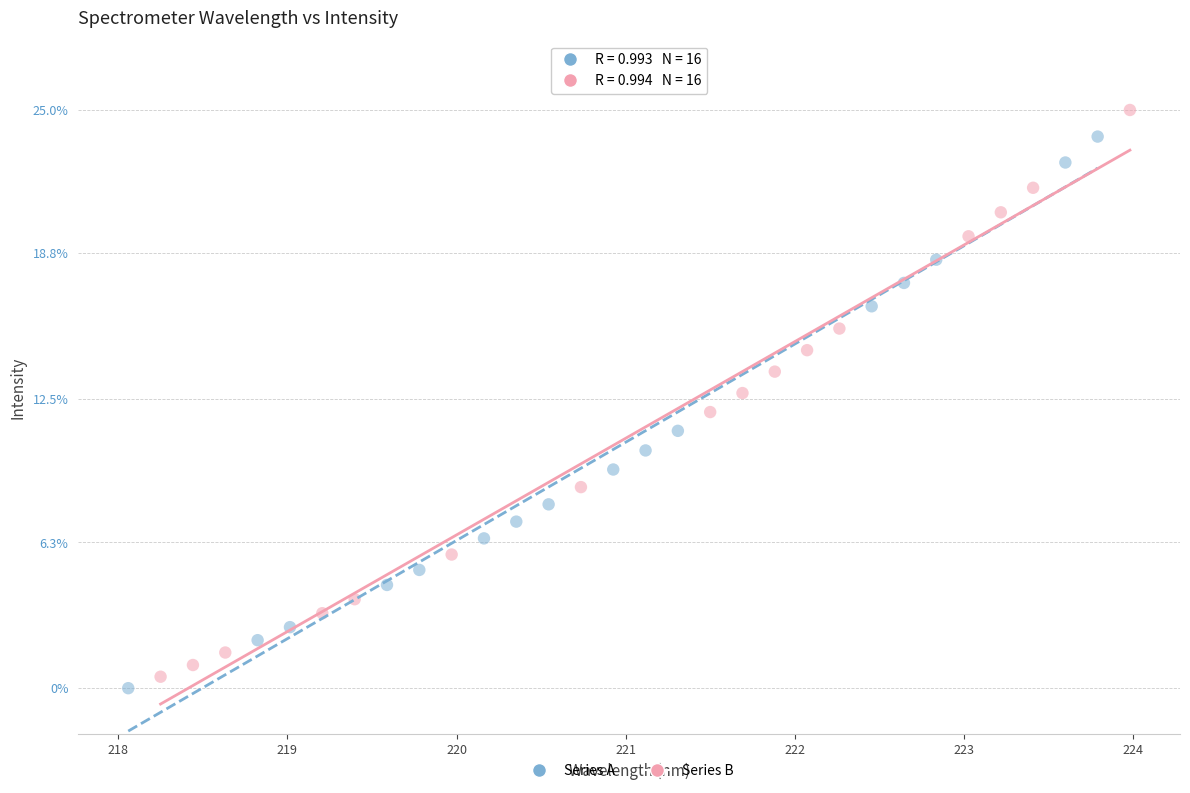

What are all the series names shown in the legend?

Series A, Series B